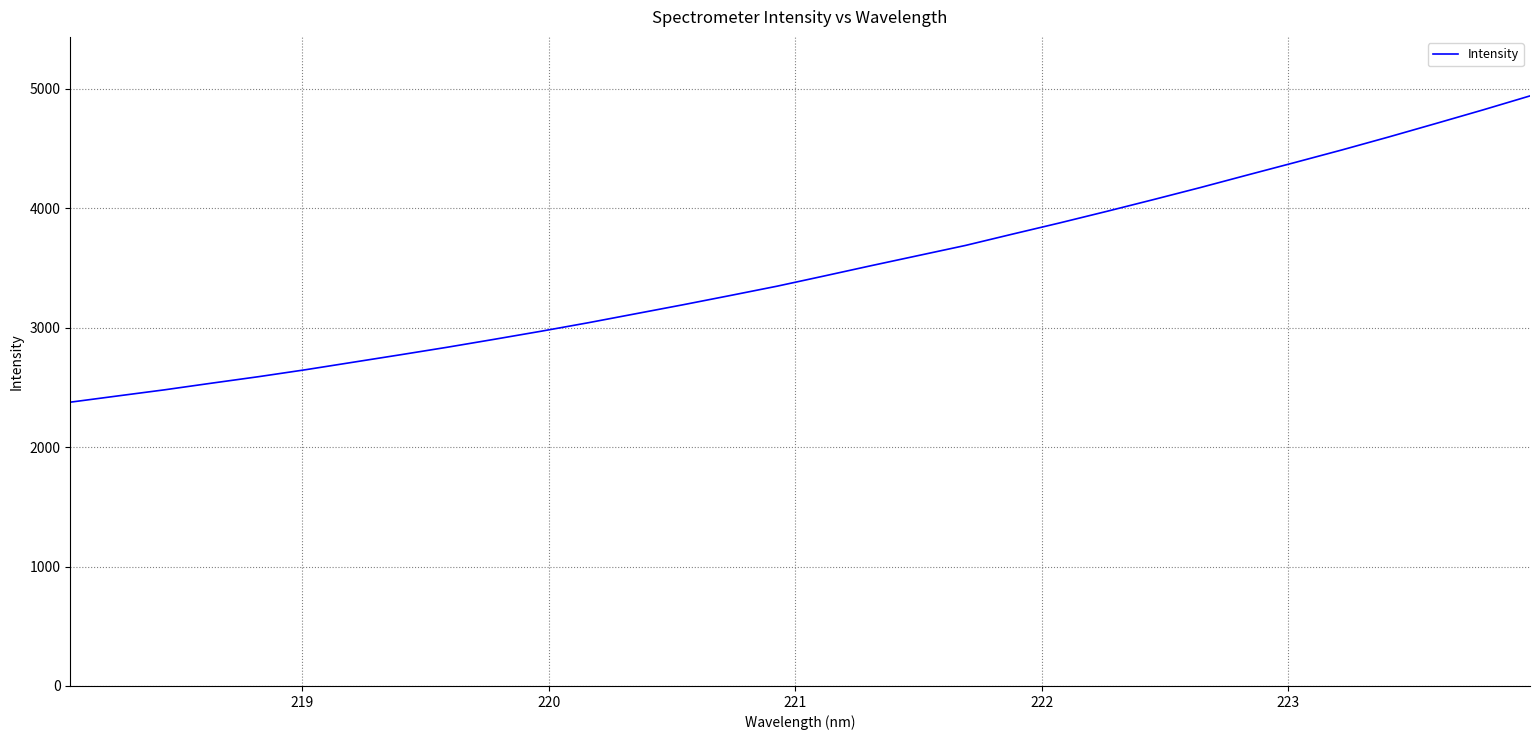

What is the maximum value shown in the chart?

4941.0